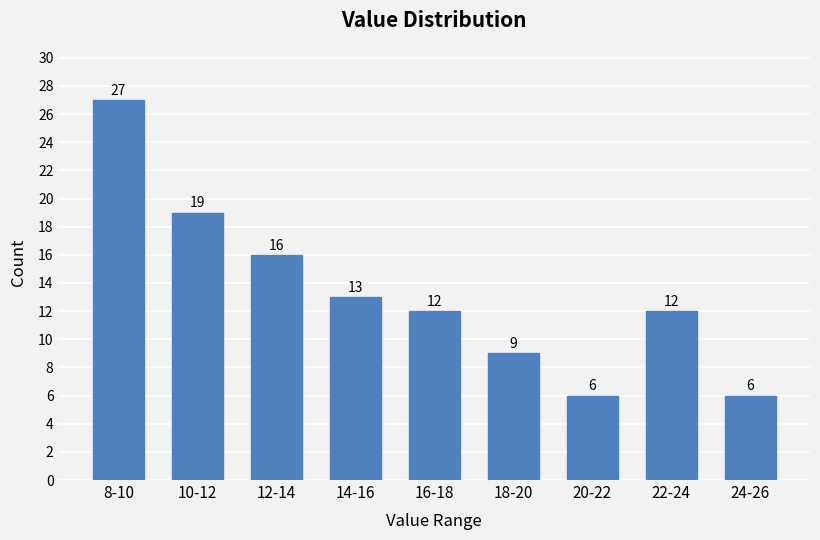

Reading left to right, transcribe all the data shown in this chart.

8-10=27	10-12=19	12-14=16	14-16=13	16-18=12	18-20=9	20-22=6	22-24=12	24-26=6